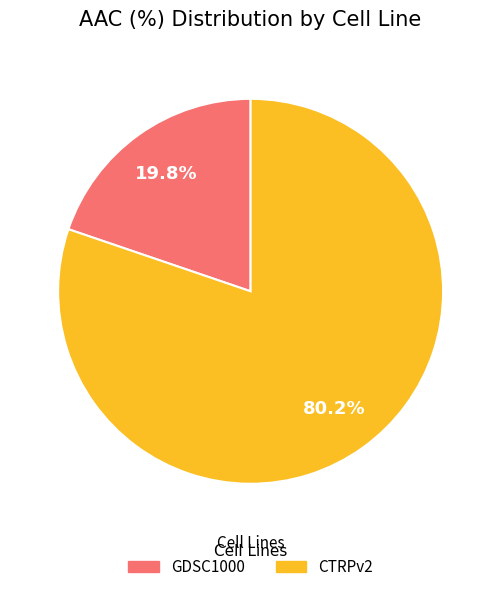

True or false: CTRPv2 accounts for 68% of the total.

False